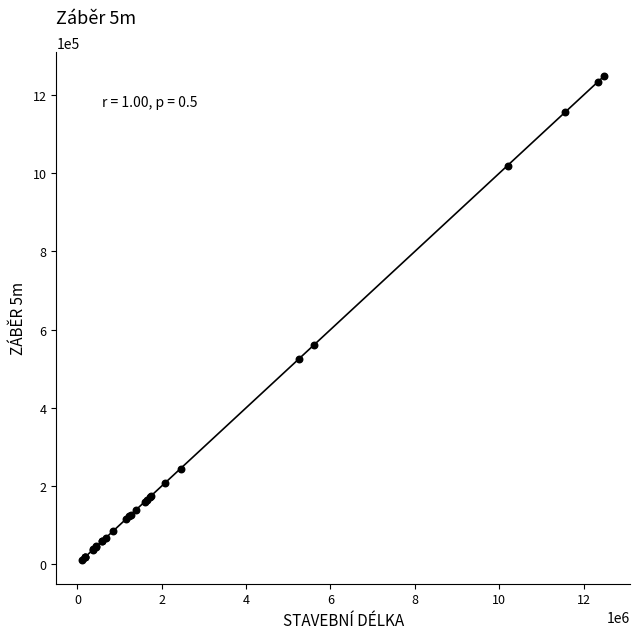

What Y value in the scatter plot is closest to 629999?

561800.0